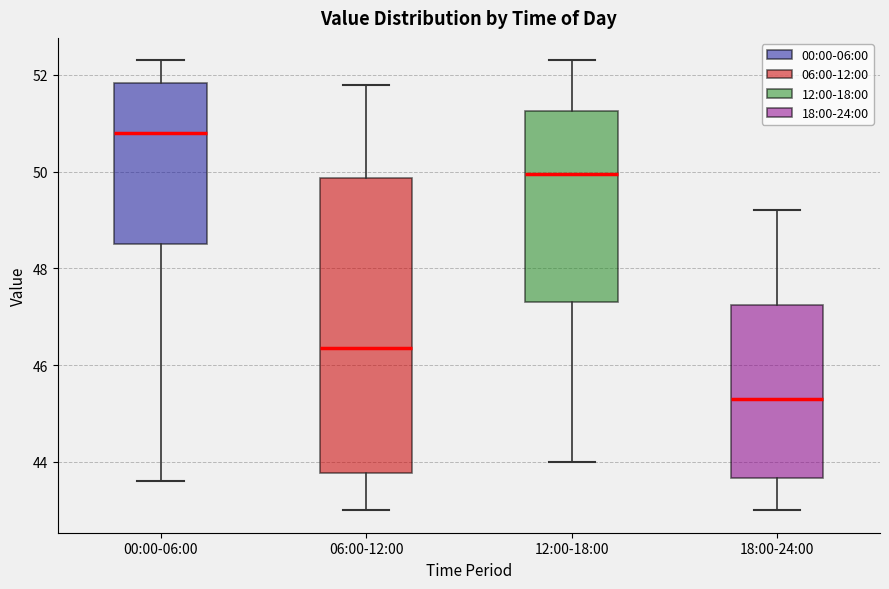

Which box is the tallest, from its lower edge to its upper edge?

06:00-12:00